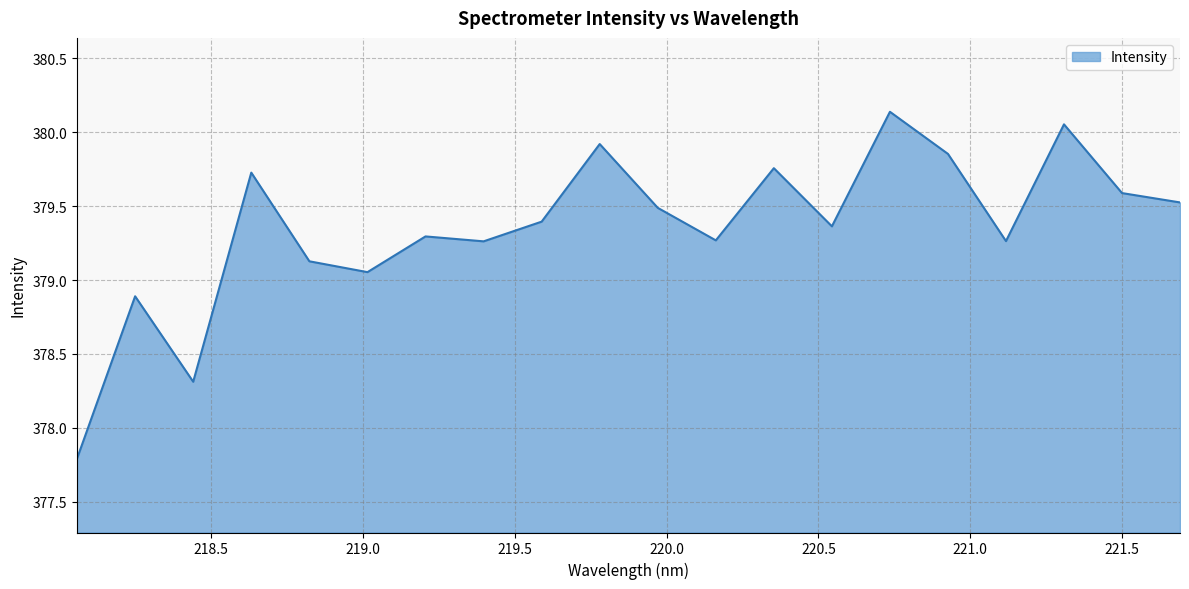

What is the smallest value displayed?

377.8